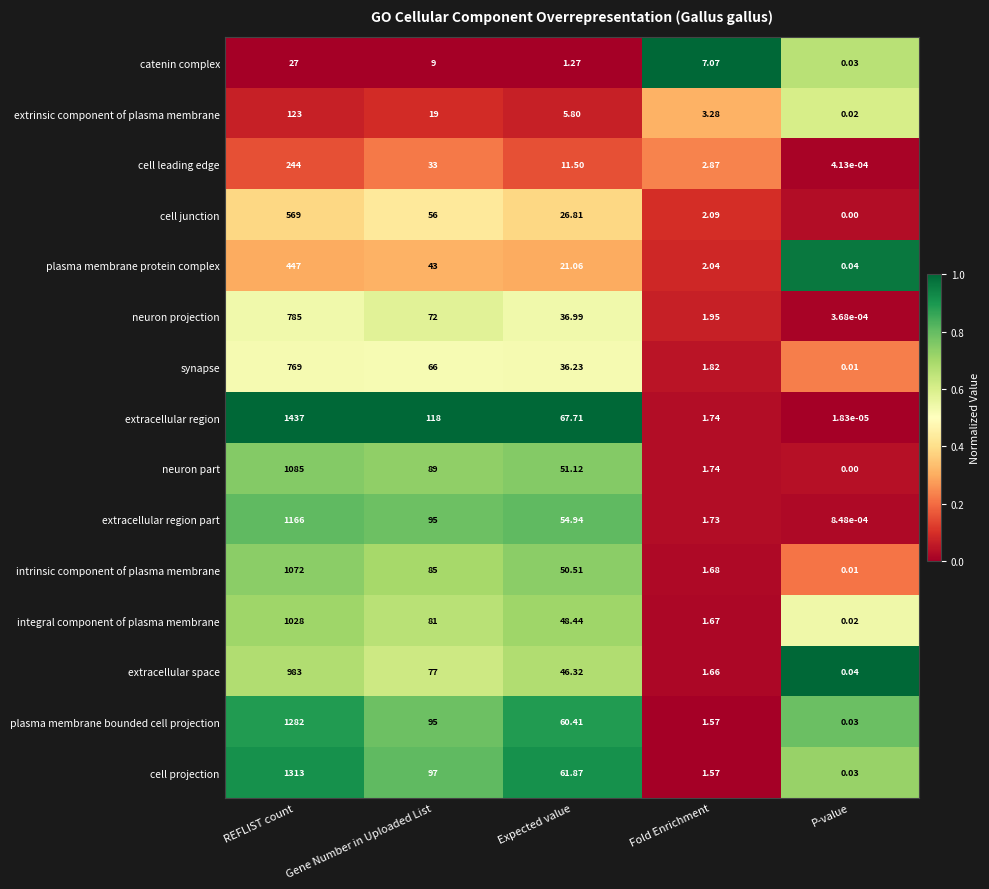

Which category has the highest value across all series?

REFLIST count